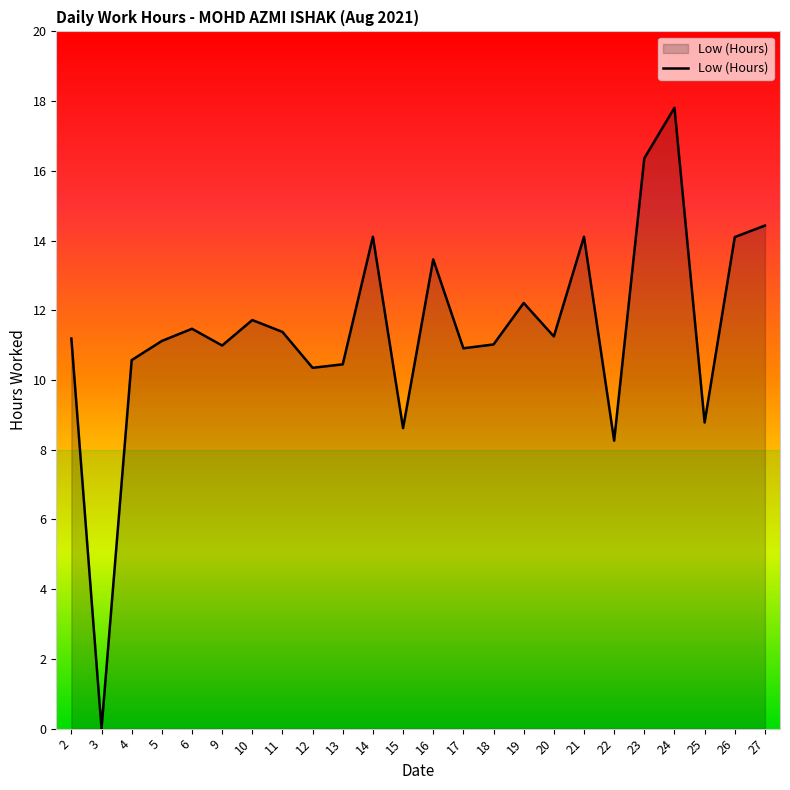

Which has a higher value, 16 or 20?

16